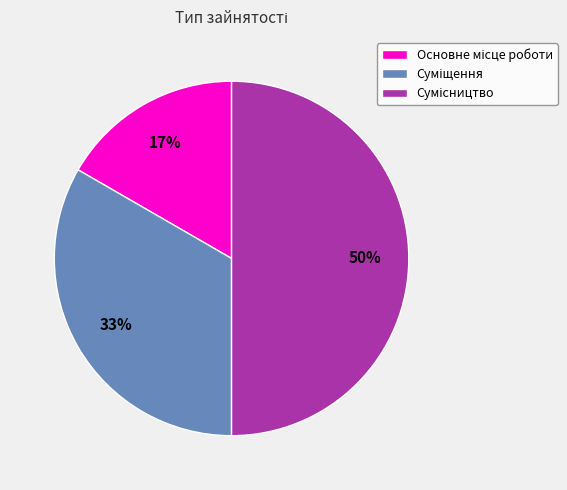

To the nearest percent, what is the difference between the largest and smallest slice percentages?

33%